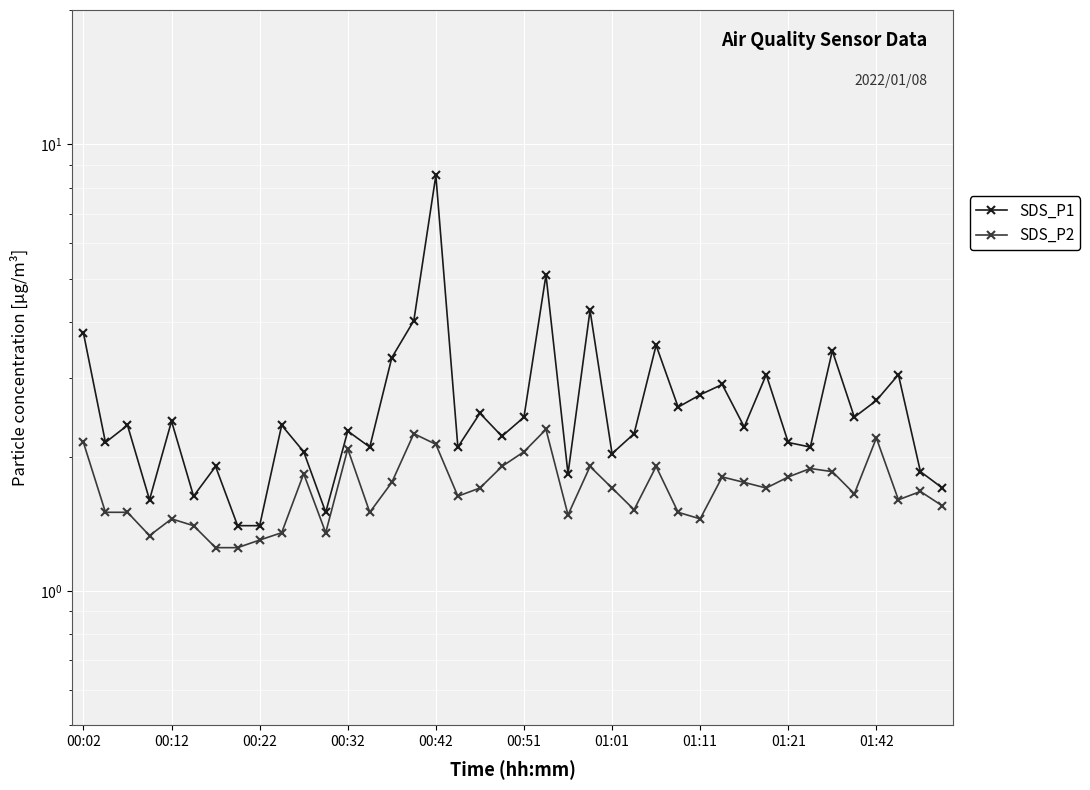

In SDS_P2, how many points are lower than both neighbors (excluding endpoints)?

10